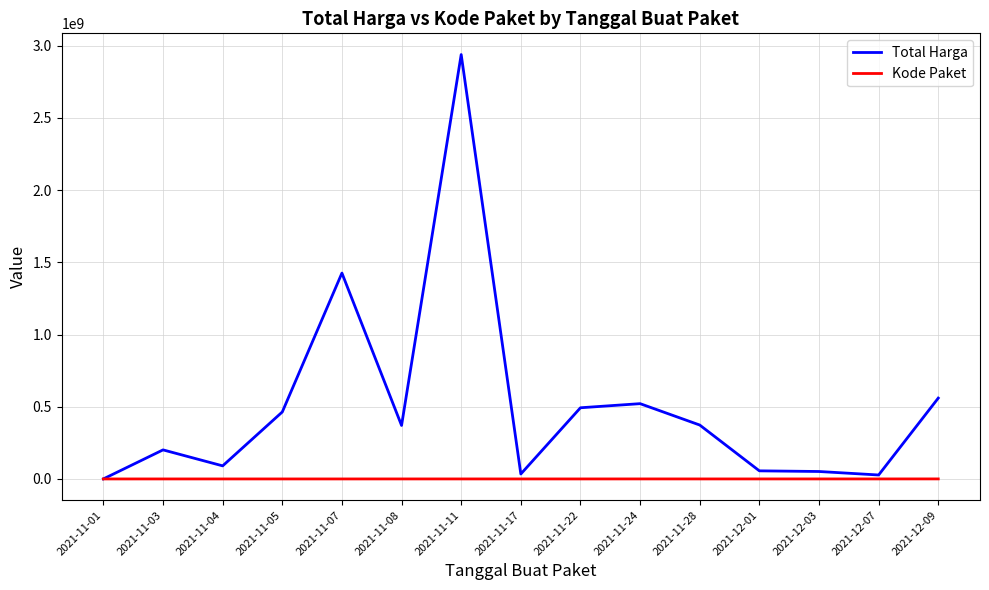

What is the maximum value shown in the chart?

2939233240